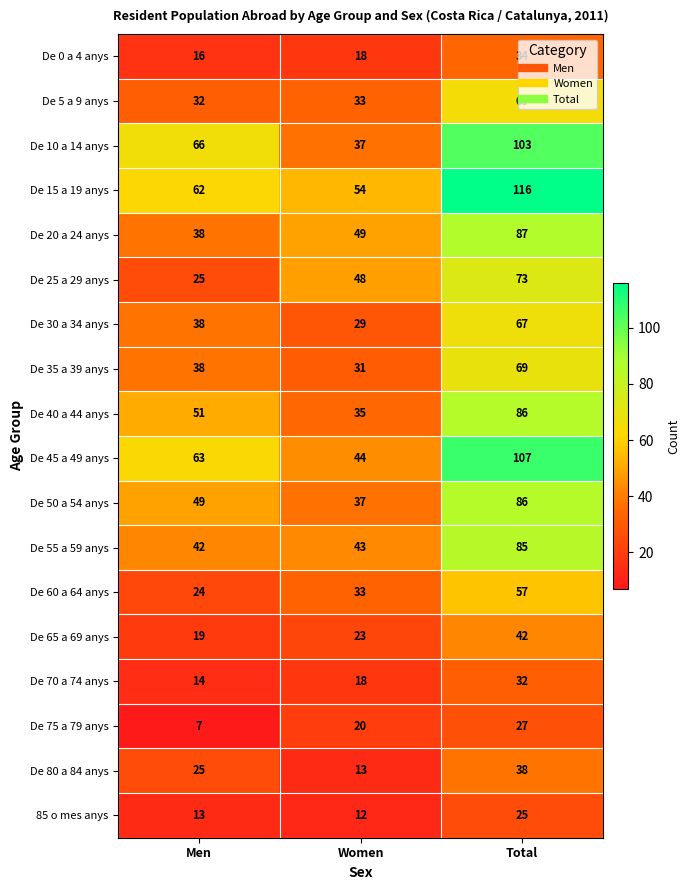

At which label does De 10 a 14 anys reach its minimum?

Women